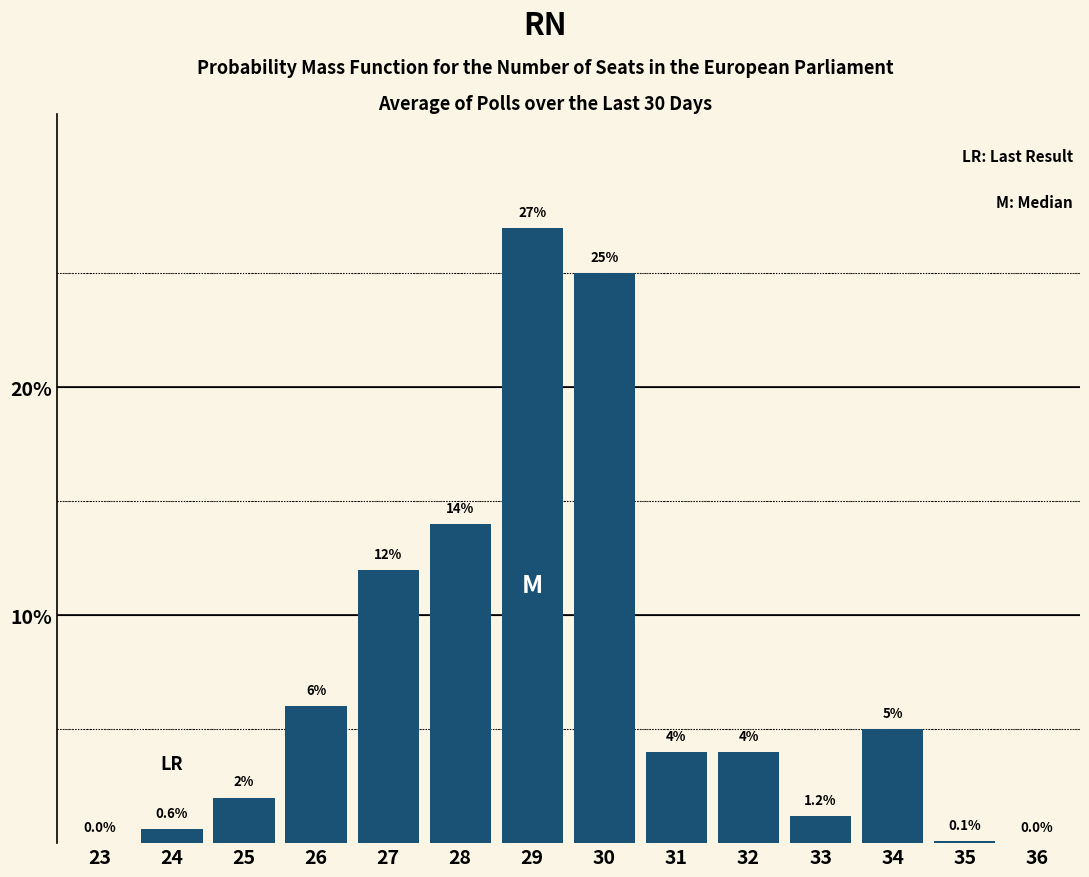

Reading right to left, what are all the values shown in this chart?

36=0.0	35=0.1	34=5.0	33=1.2	32=4.0	31=4.0	30=25.0	29=27.0	28=14.0	27=12.0	26=6.0	25=2.0	24=0.6	23=0.0